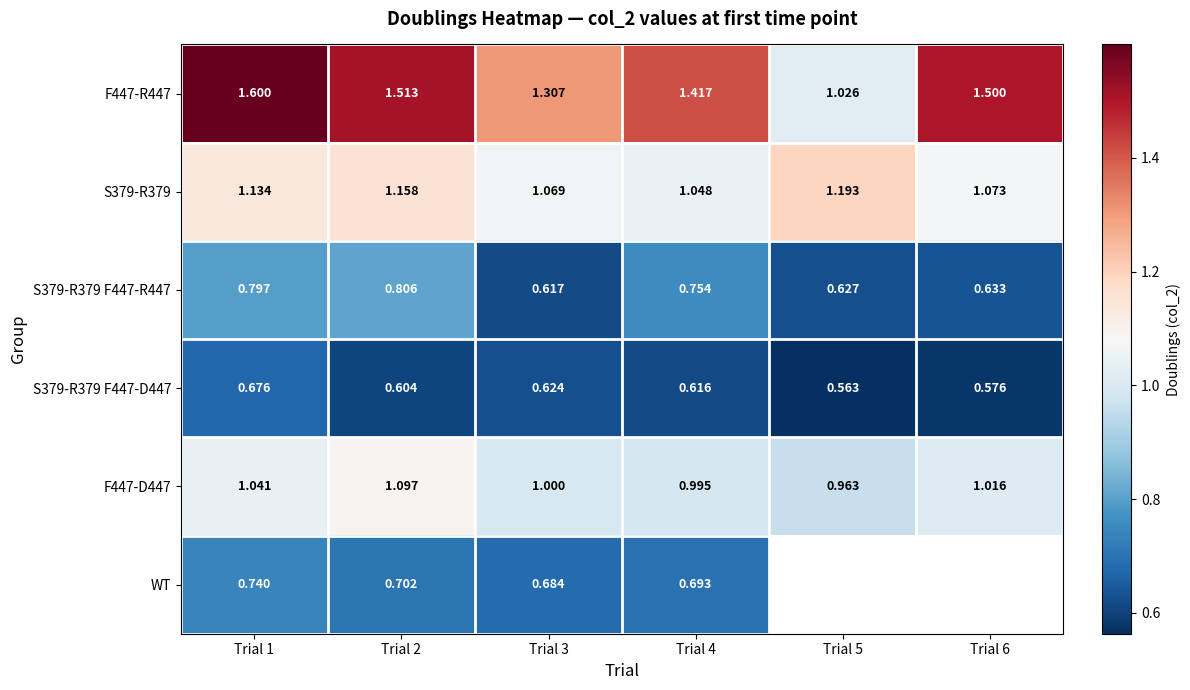

Which series has the widest spread of values?

F447-R447